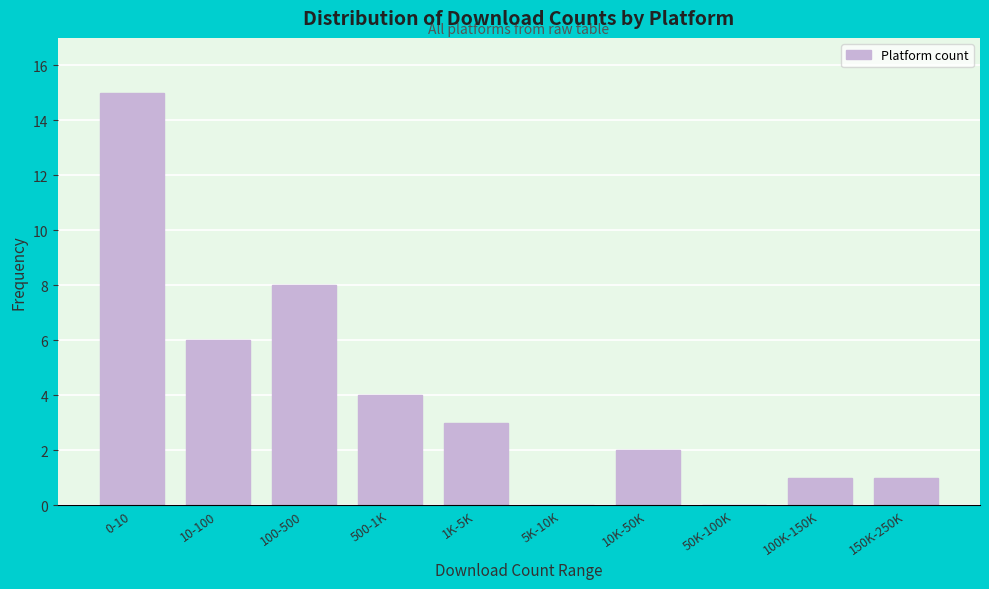

Reading left to right, transcribe all the data shown in this chart.

0-10=15	10-100=6	100-500=8	500-1K=4	1K-5K=3	5K-10K=0	10K-50K=2	50K-100K=0	100K-150K=1	150K-250K=1